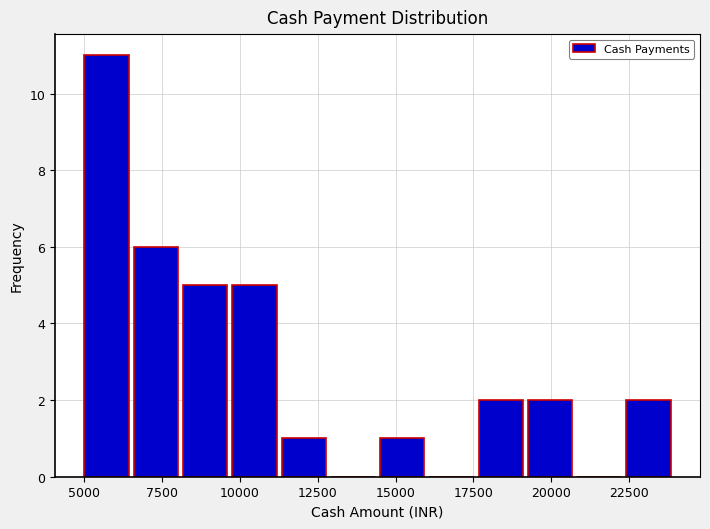

Read against the x-axis, roughly where is the centre of the tallest bar?

5500